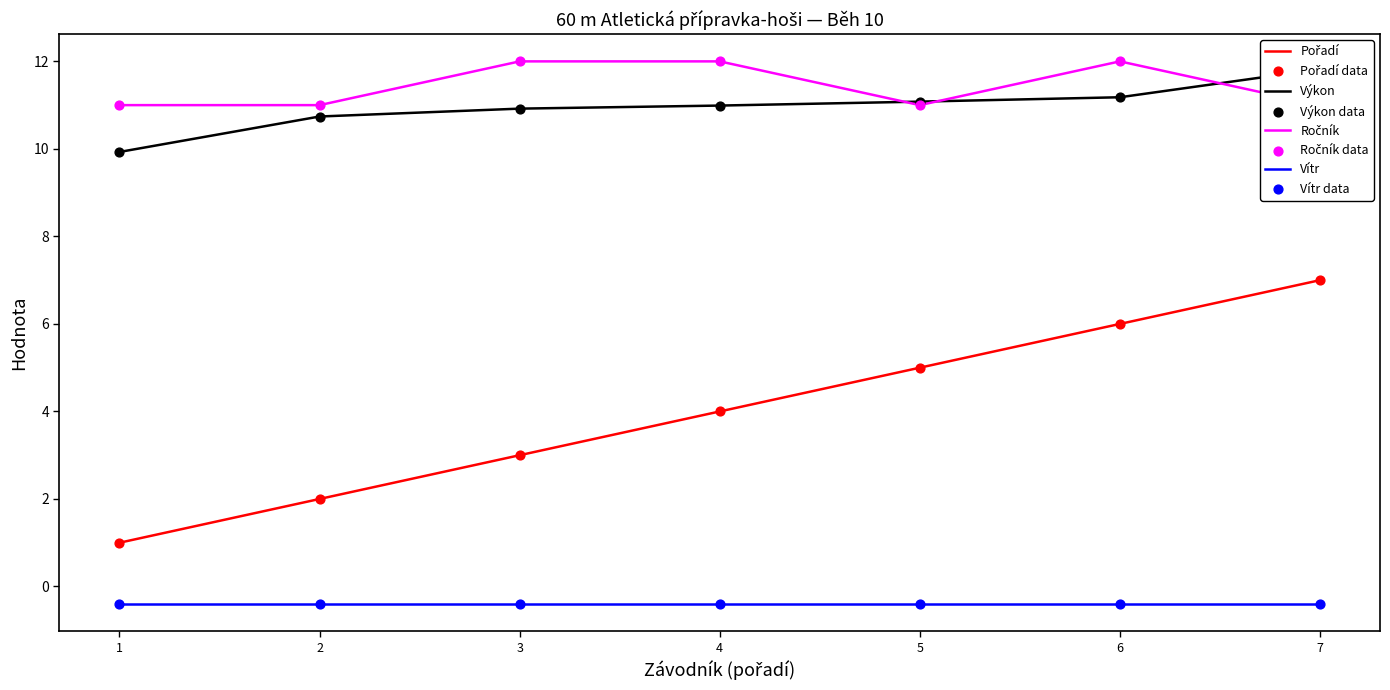

Which series contains the highest Y value?

Ročník